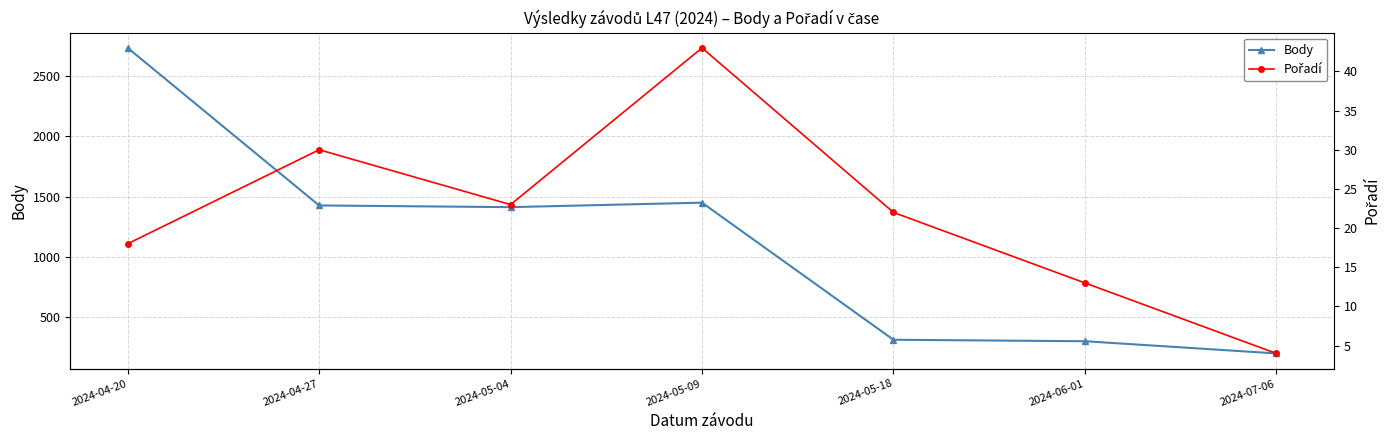

The Body series shows 303 at 2024-06-01. True or false?

True